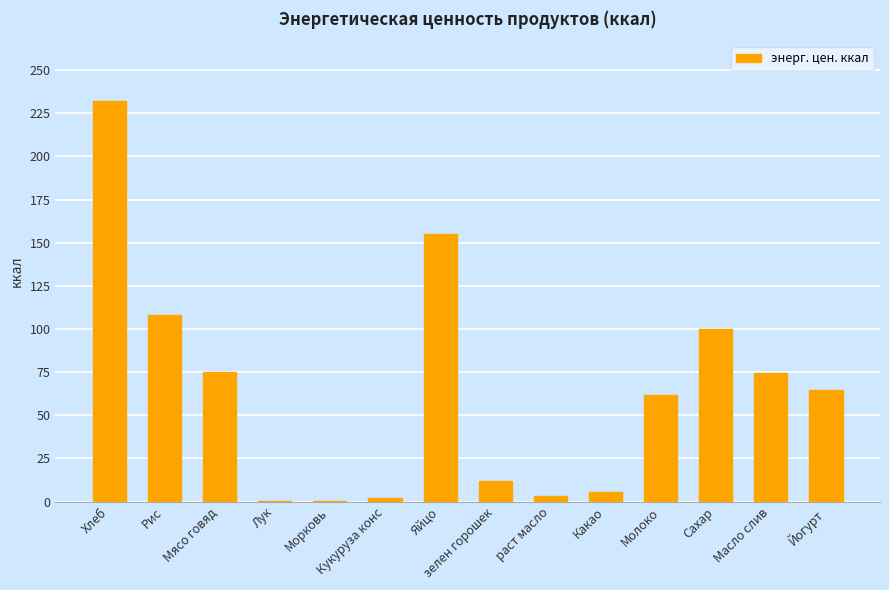

What value does the data have at Хлеб?

232.0